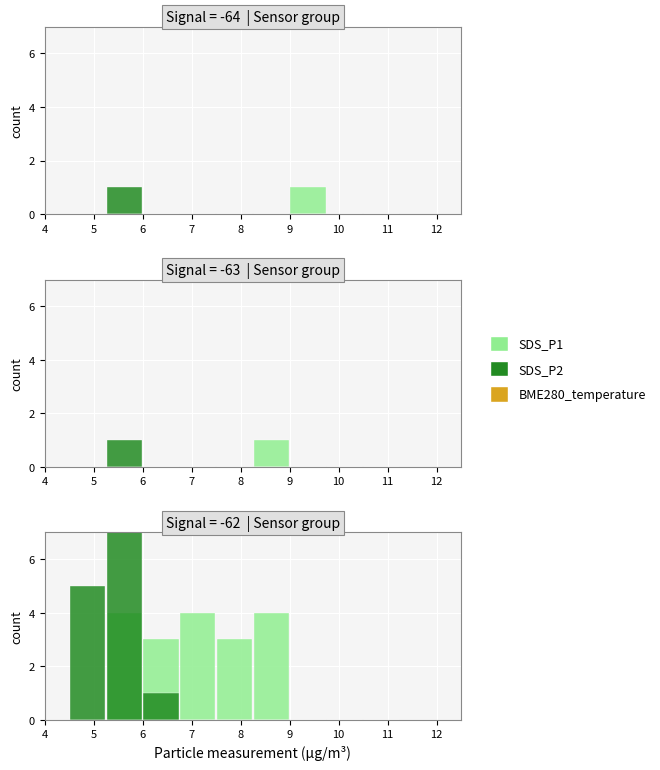

Where is SDS_P1 nearest to the value 2?

6